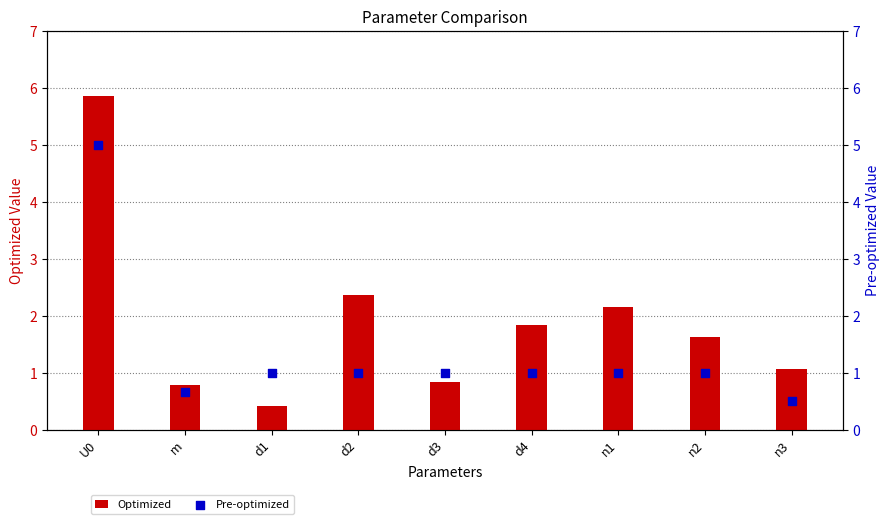

Which series has the widest spread of Y values?

Optimized